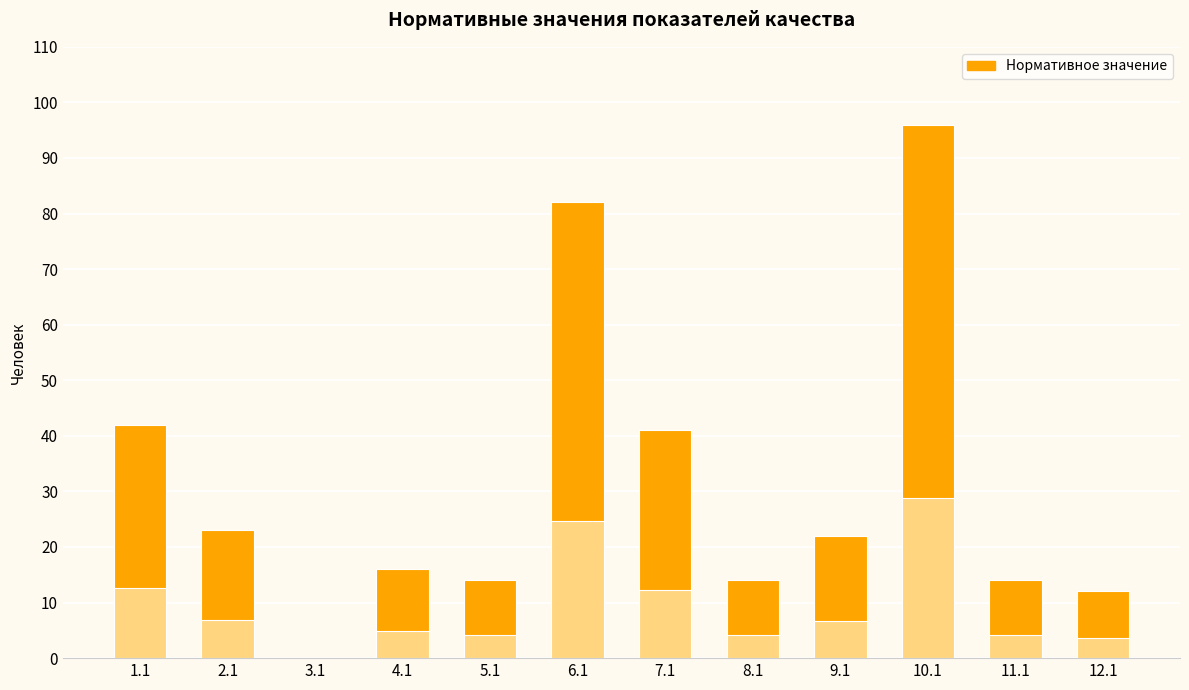

What is the sum of the values at 2.1 and 7.1?

64